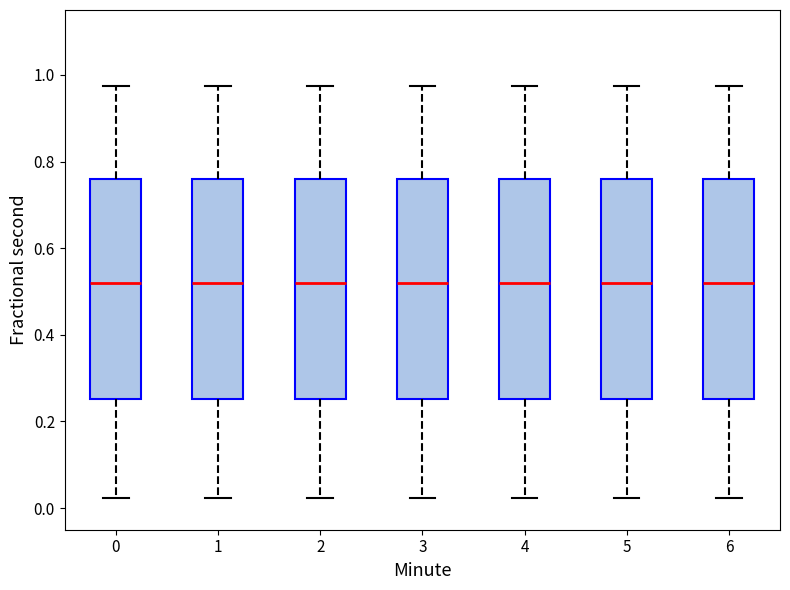

Reading left to right, read every box against the y-axis: the position of its median line, the range the box covers, and the ends of its whiskers. The values are not printed on the chart, so give them approximately, as read against the axis.

0: median 0.52, box 0.26 to 0.76, whiskers 0.02 to 0.98
1: median 0.52, box 0.26 to 0.76, whiskers 0.02 to 0.98
2: median 0.52, box 0.26 to 0.76, whiskers 0.02 to 0.98
3: median 0.52, box 0.26 to 0.76, whiskers 0.02 to 0.98
4: median 0.52, box 0.26 to 0.76, whiskers 0.02 to 0.98
5: median 0.52, box 0.26 to 0.76, whiskers 0.02 to 0.98
6: median 0.52, box 0.26 to 0.76, whiskers 0.02 to 0.98